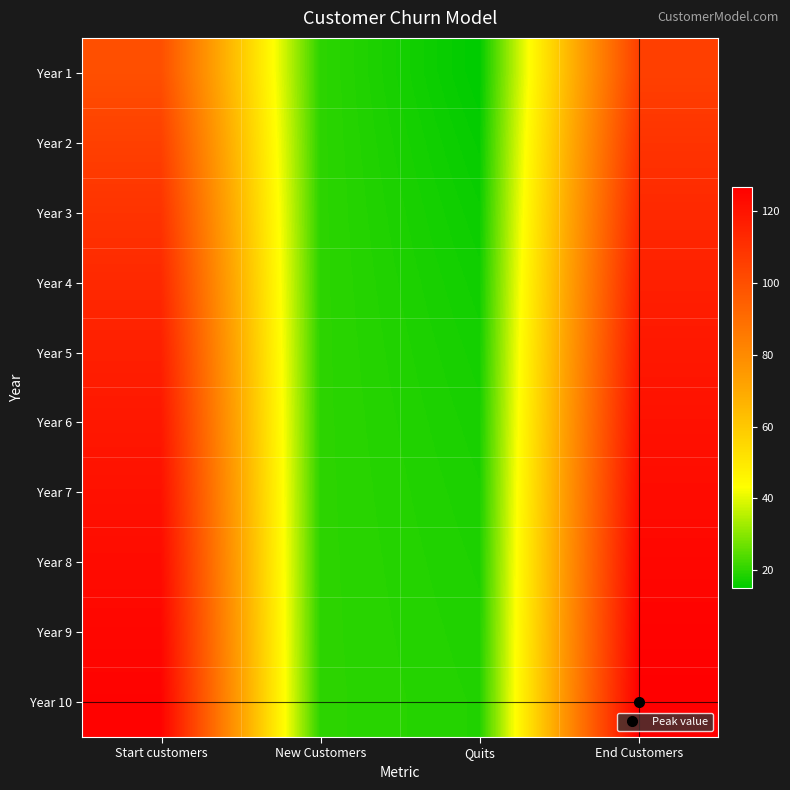

At how many categories does at least one series exceed 93?

2